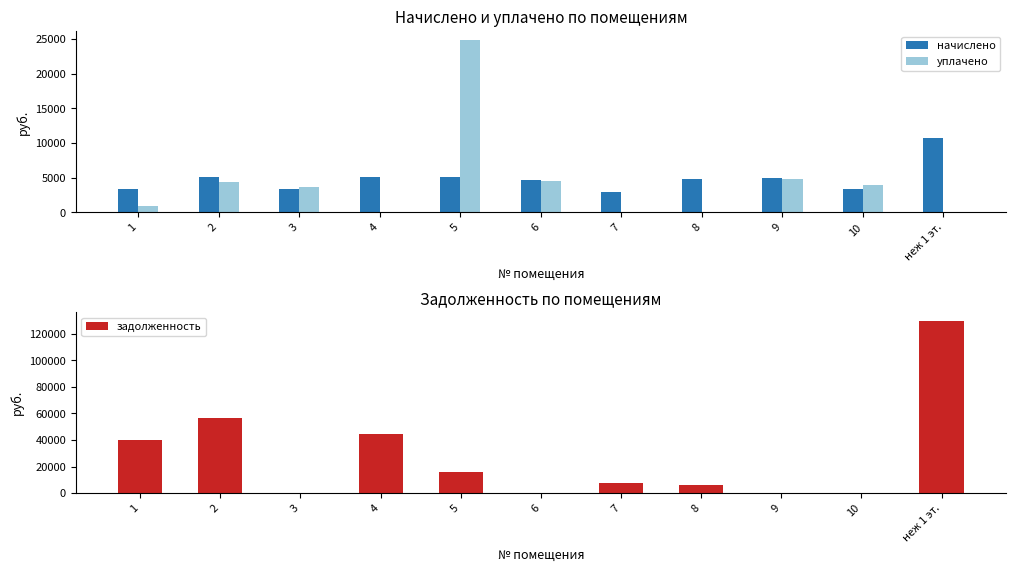

What position from the right is 5?

7